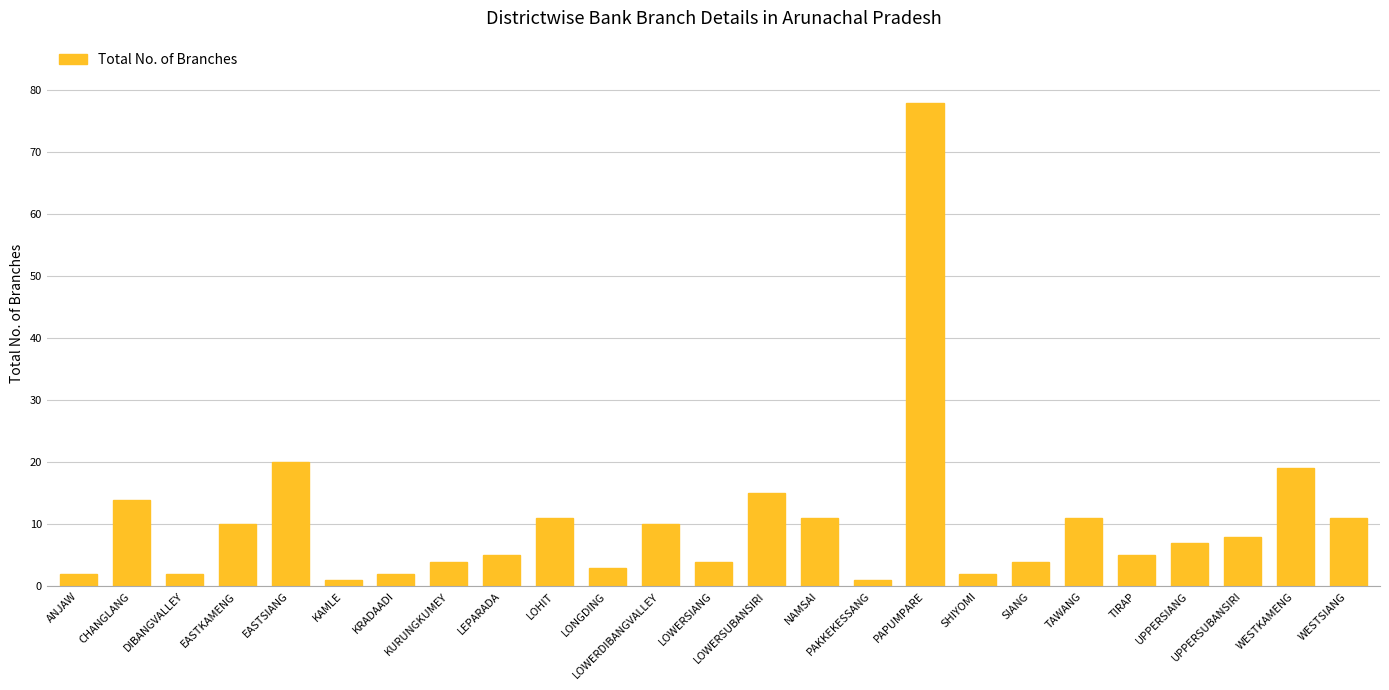

The value at EASTSIANG is 31. True or false?

False